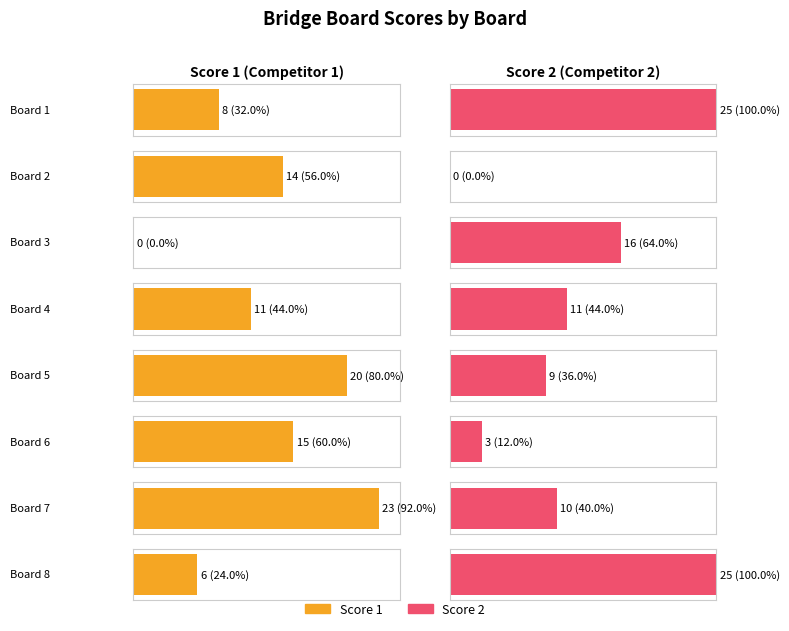

How many series are shown in this chart?

2